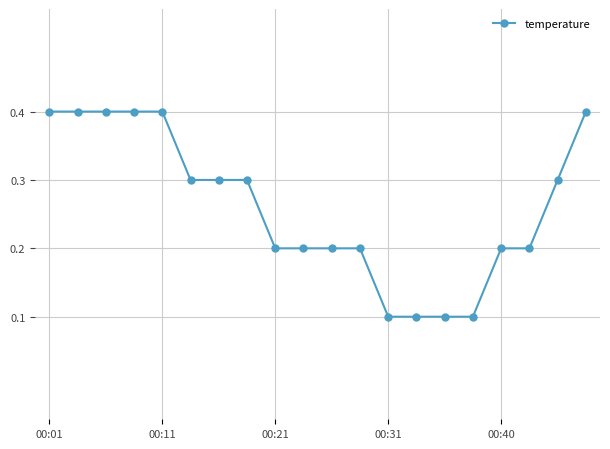

What is the sum of all values?

5.2